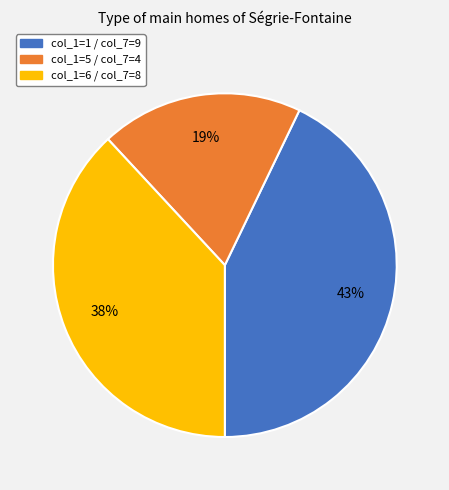

Is there a majority slice in this chart?

No